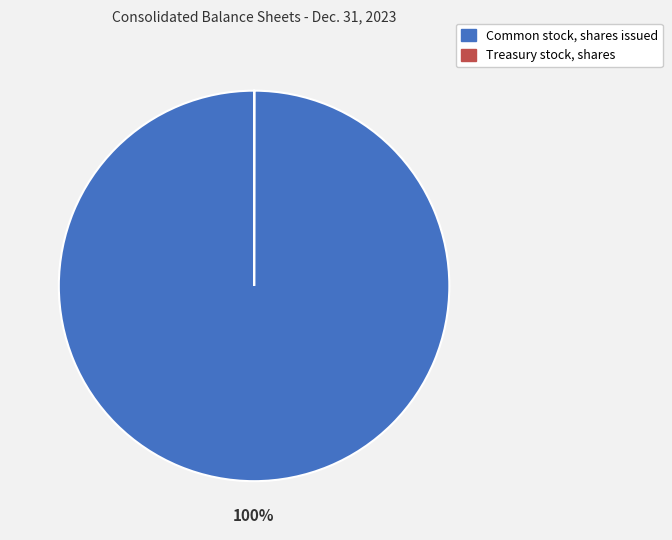

What percentage is the Common stock, shares issued slice, to the nearest percent?

100%